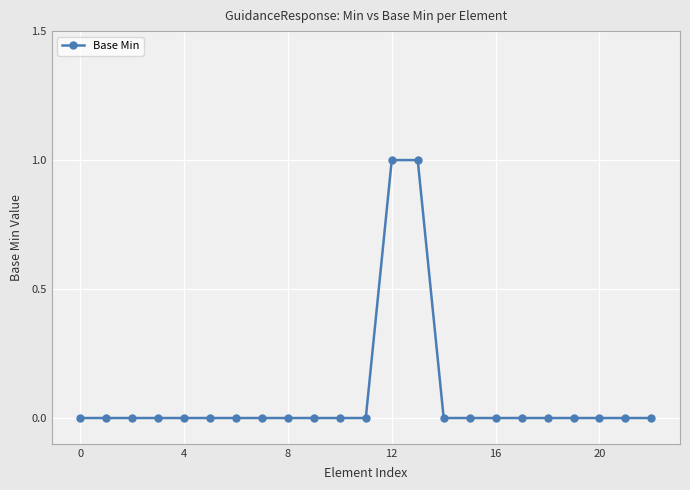

Reading left to right, what are all the values shown in this chart?

0	0	0	0	0	0	0	0	0	0	0	0	1	1	0	0	0	0	0	0	0	0	0